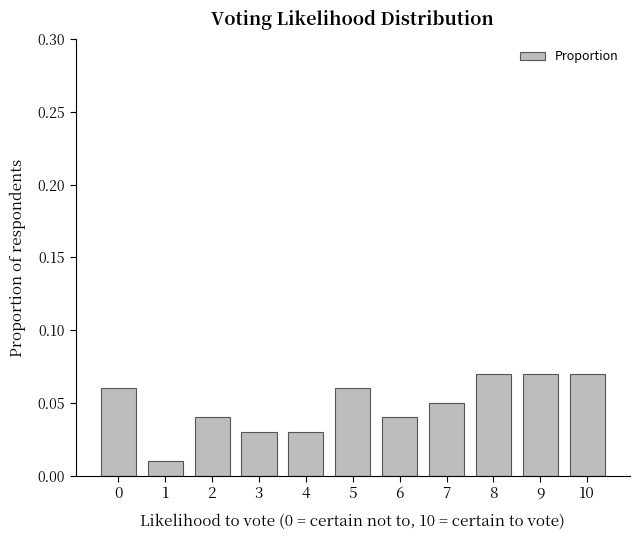

At which label is the value closest to 0?

1